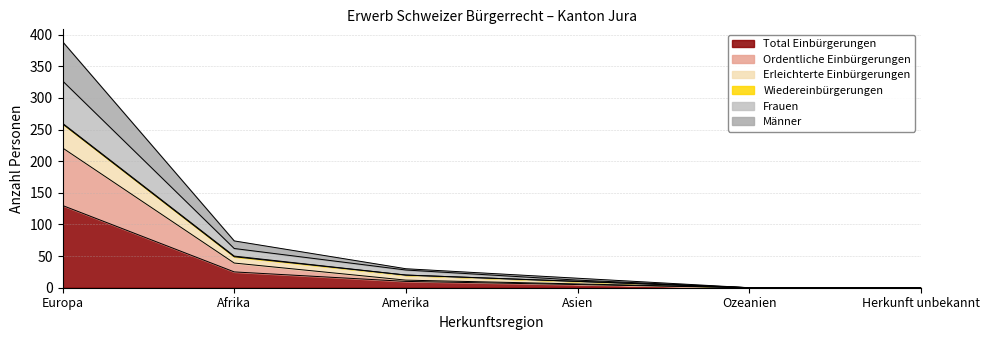

How many lines are shown in the chart?

6